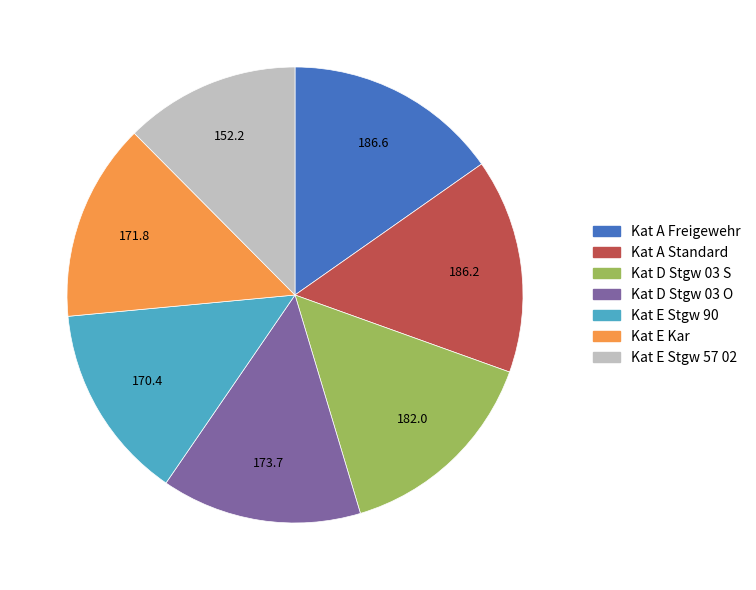

Is there a majority slice in this chart?

No